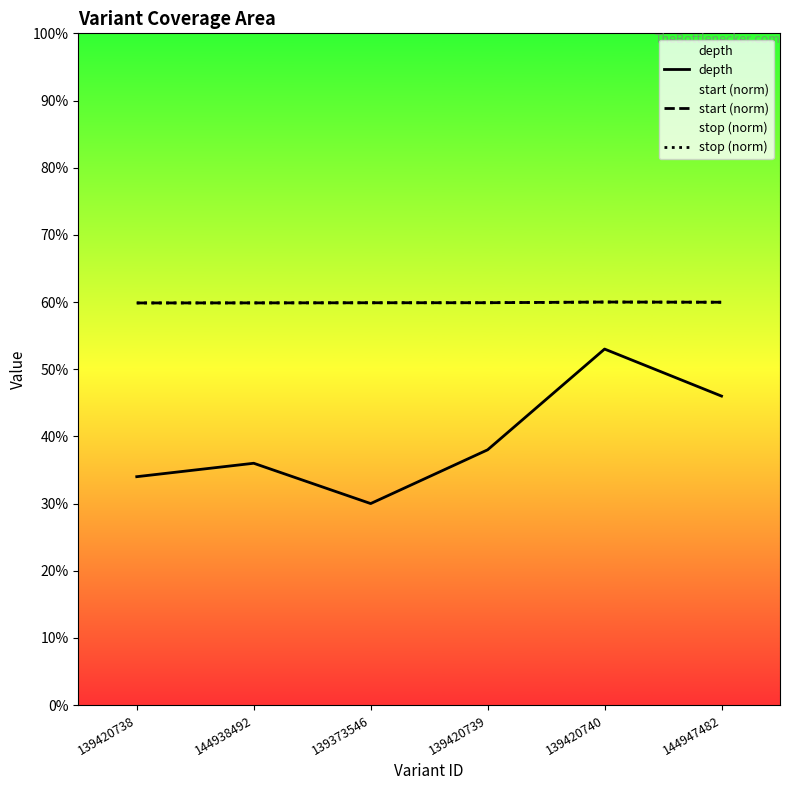

What is the value of the start (norm) point at the 1st from the left?

59.9